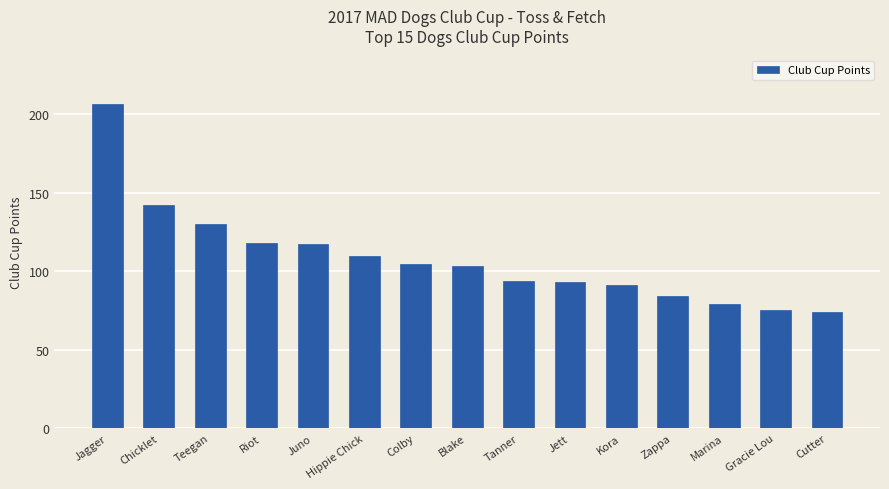

What is the change in value from Kora to Cutter?

-17.0